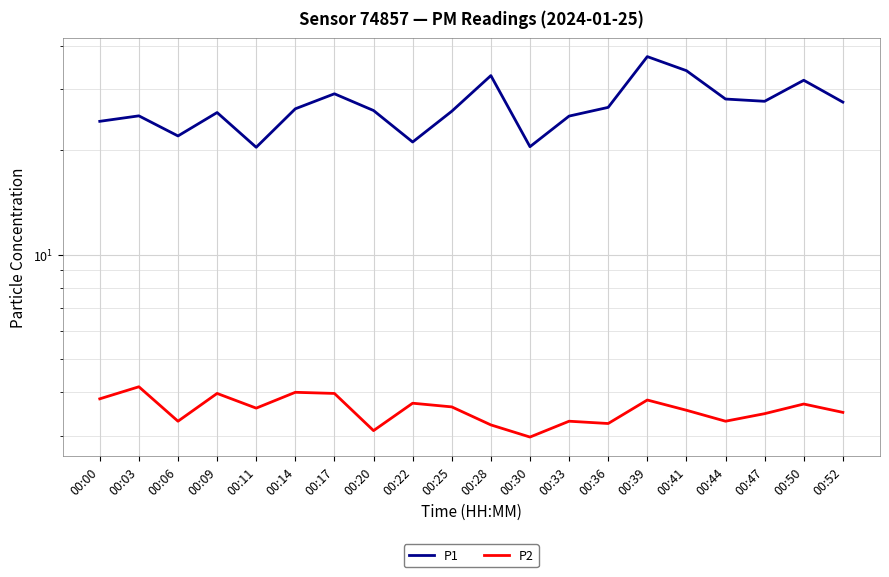

What is the difference between the P1 values at 00:28 and 00:36?

6.3